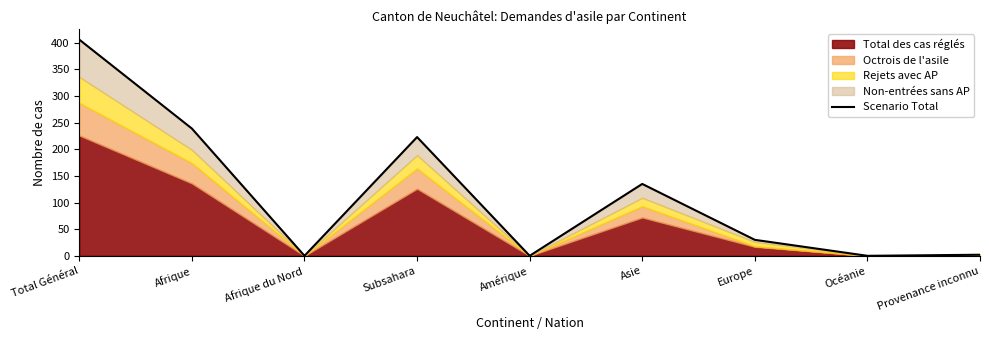

What is the change in value from Subsahara to Asie?

-88